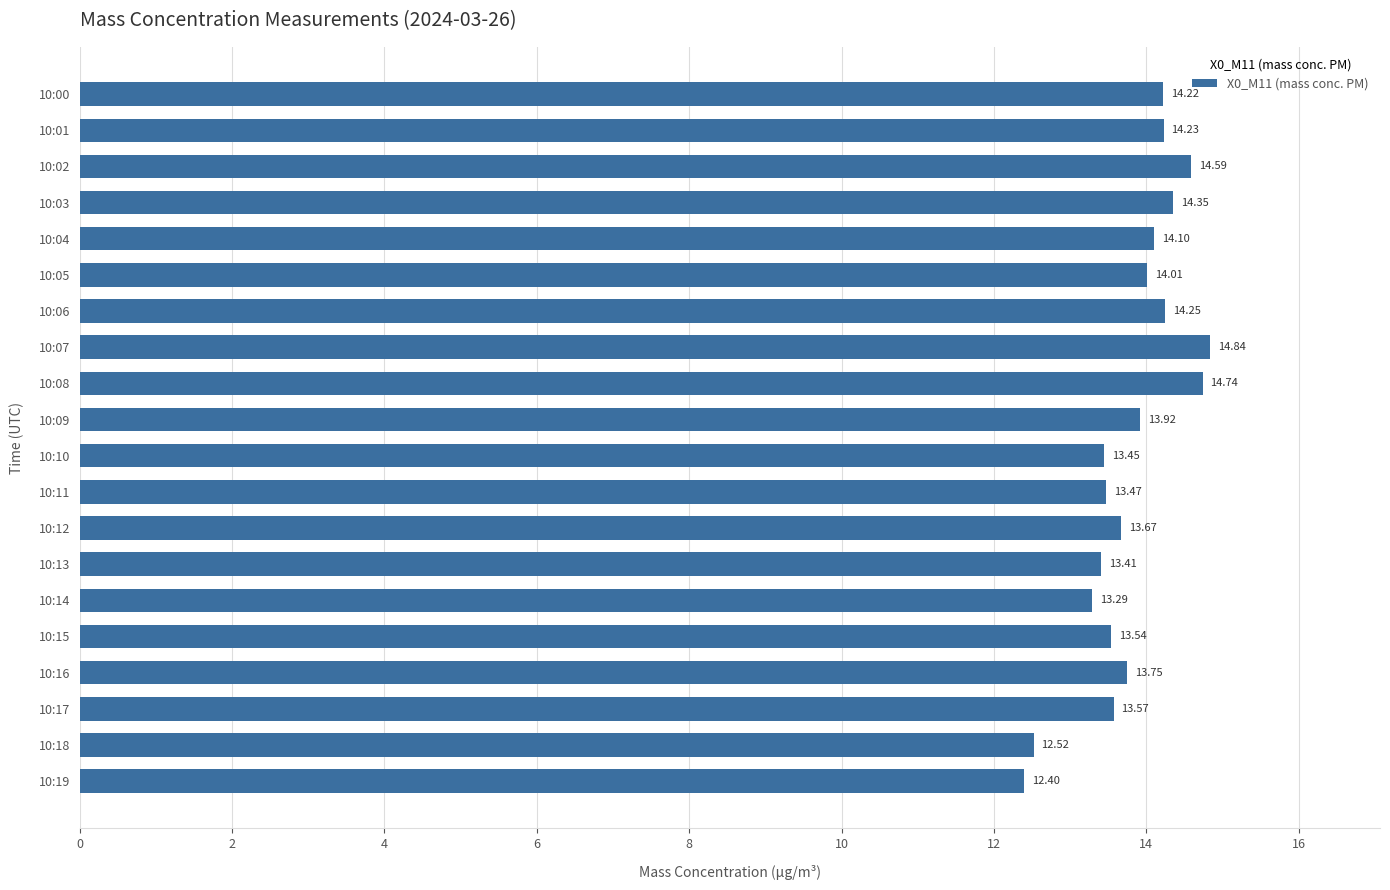

Between 10:16 and 10:03, which is larger?

10:03